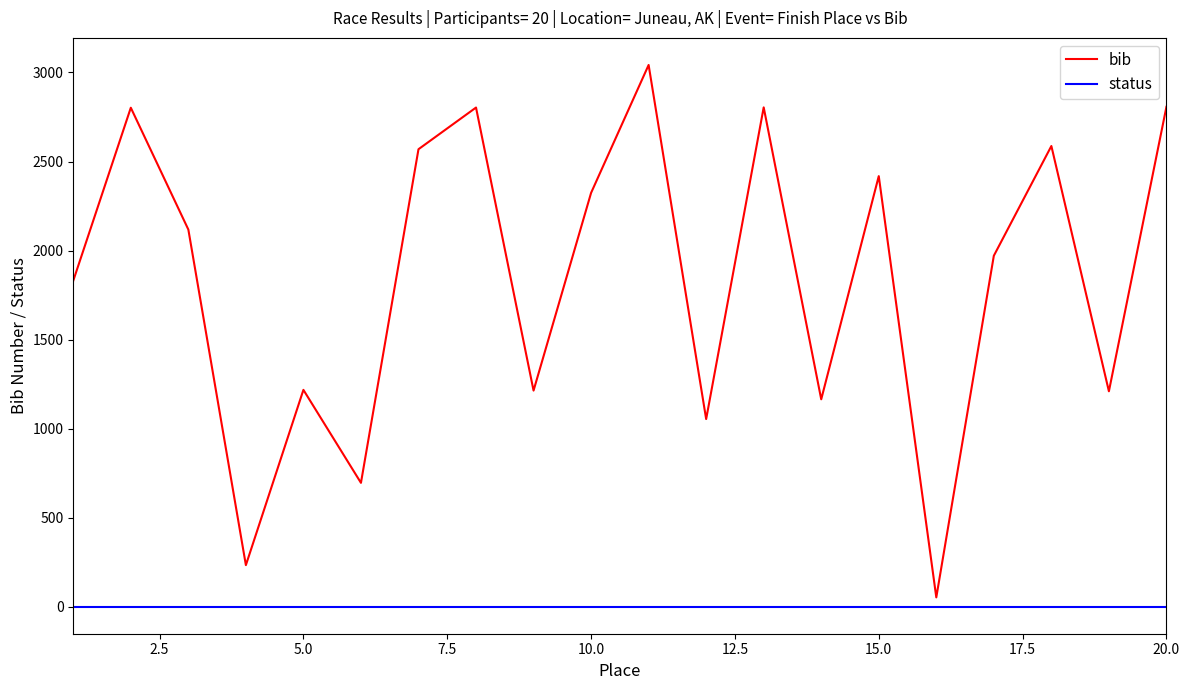

True or false: bib has more than 0 points higher than both neighbors.

True